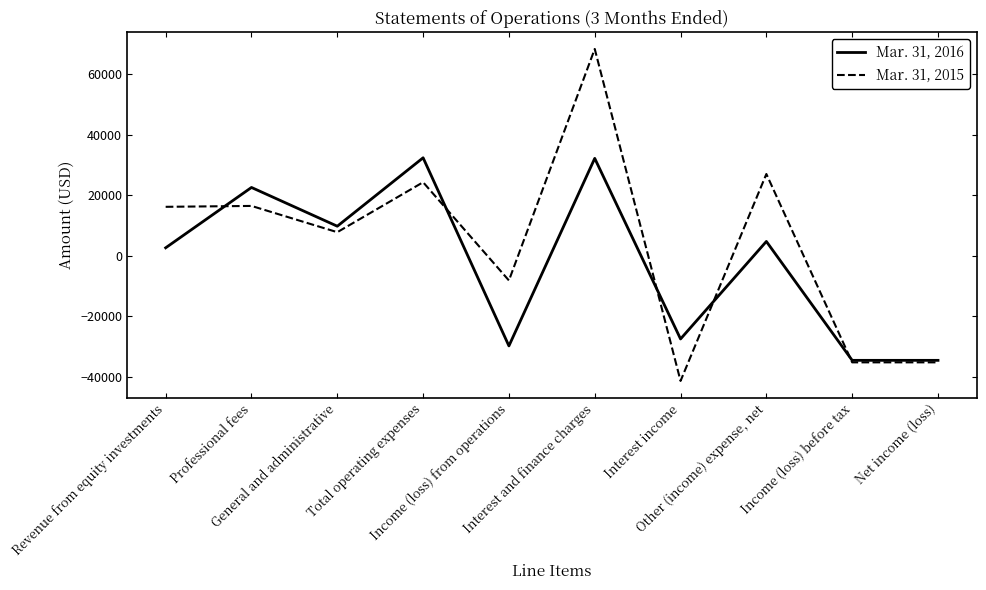

What is the minimum value for Mar. 31, 2015?

-41304